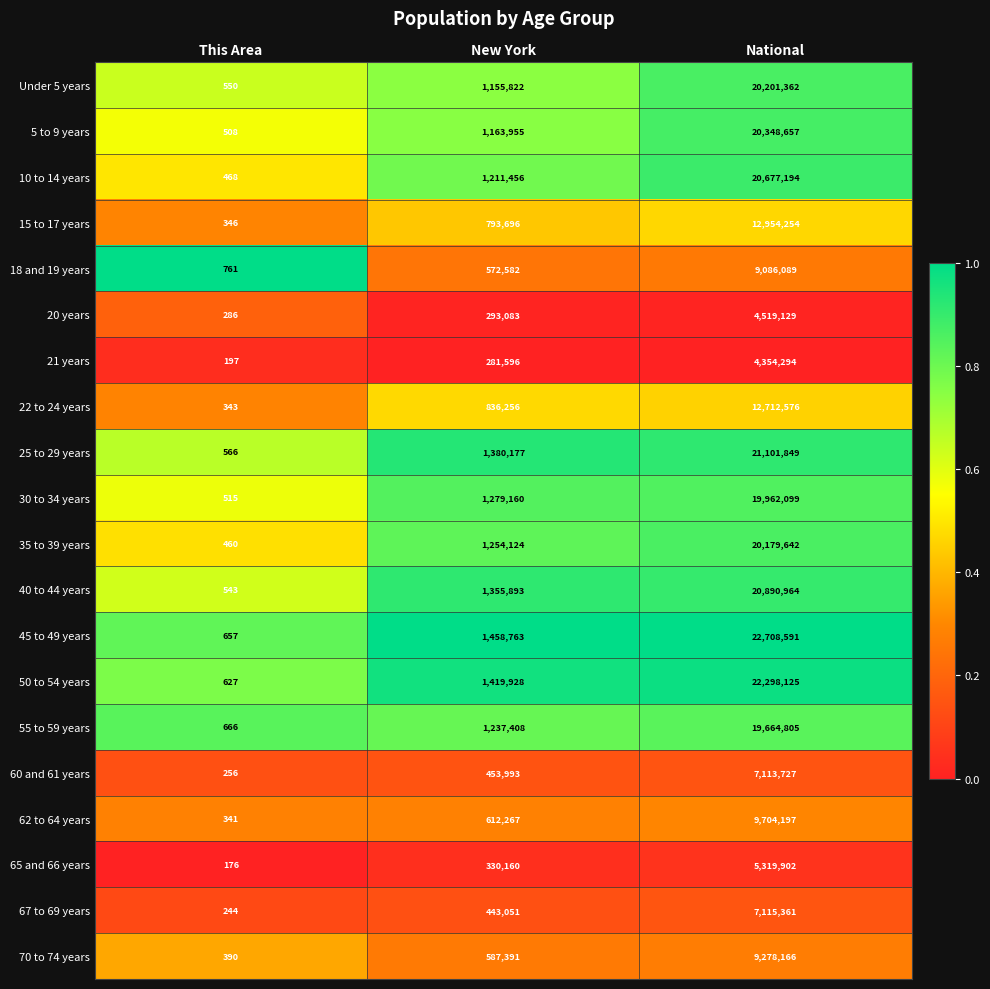

At which category is the sum across all series the highest?

National